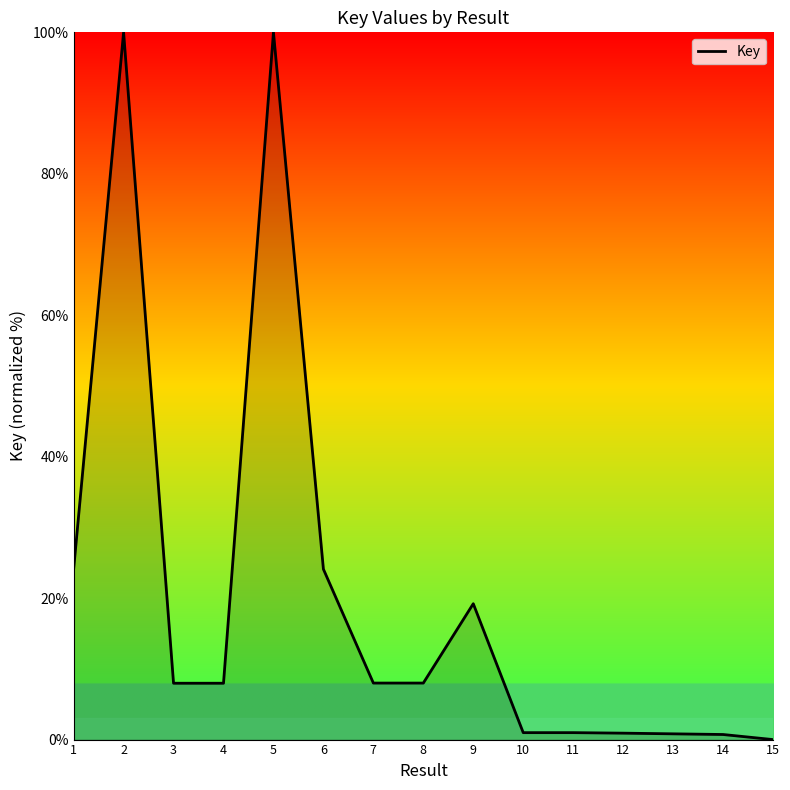

The chart shows a value of 0.8 at 13. True or false?

True